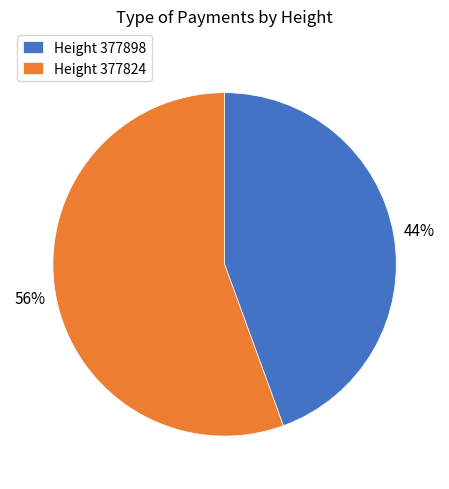

Does any single category account for the majority?

Yes